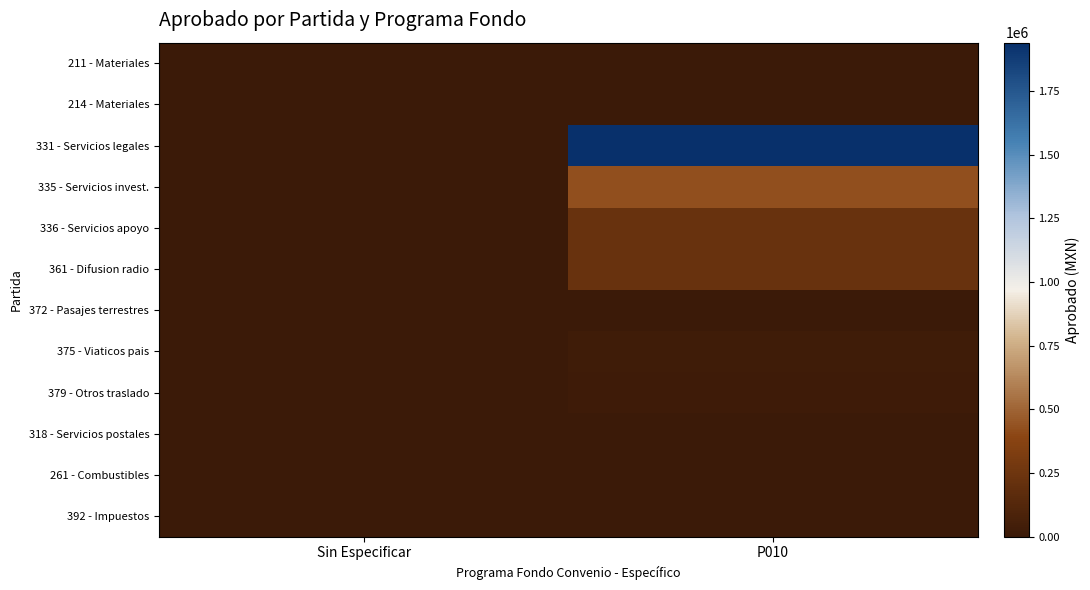

At Sin Especificar, list the series in order from smallest to largest.

211 - Materiales, 214 - Materiales, 331 - Servicios legales, 335 - Servicios invest., 336 - Servicios apoyo, 361 - Difusion radio, 372 - Pasajes terrestres, 375 - Viaticos pais, 379 - Otros traslado, 318 - Servicios postales, 261 - Combustibles, 392 - Impuestos